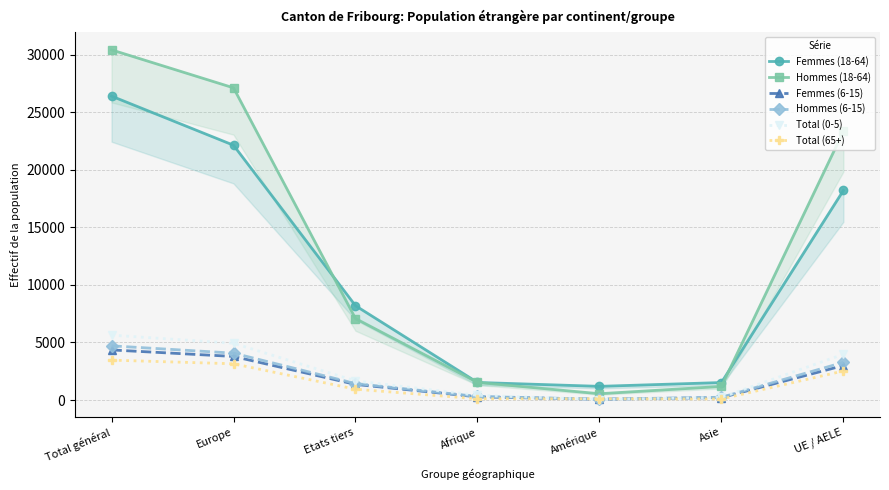

What is the smallest value displayed?

45